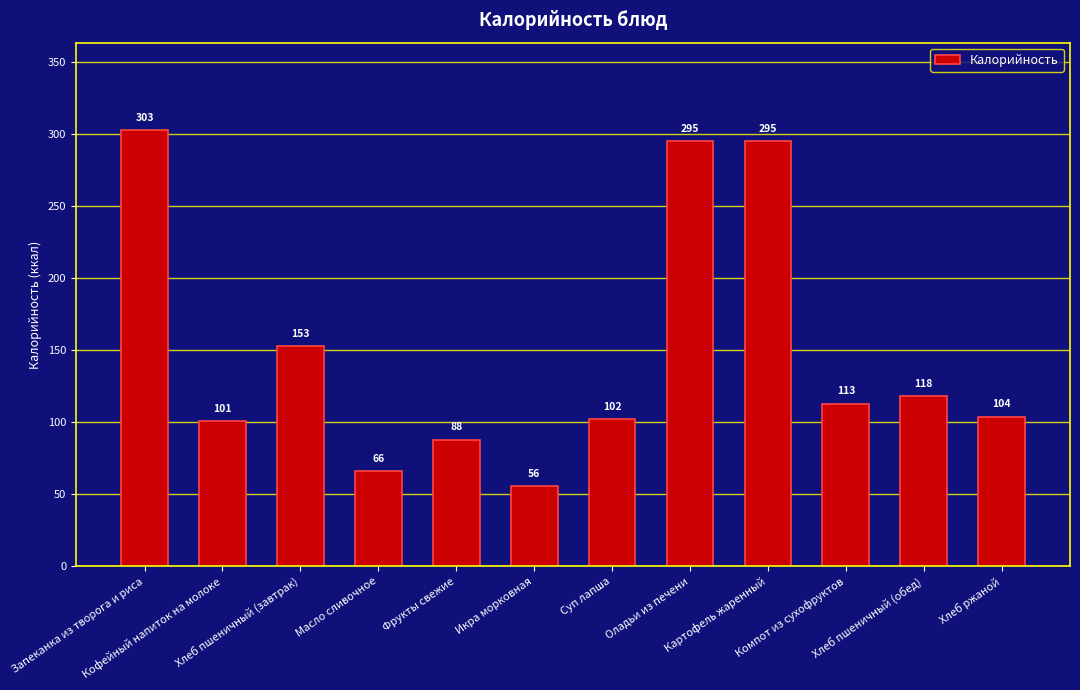

What is the change in value from Масло сливочное to Суп лапша?

+36